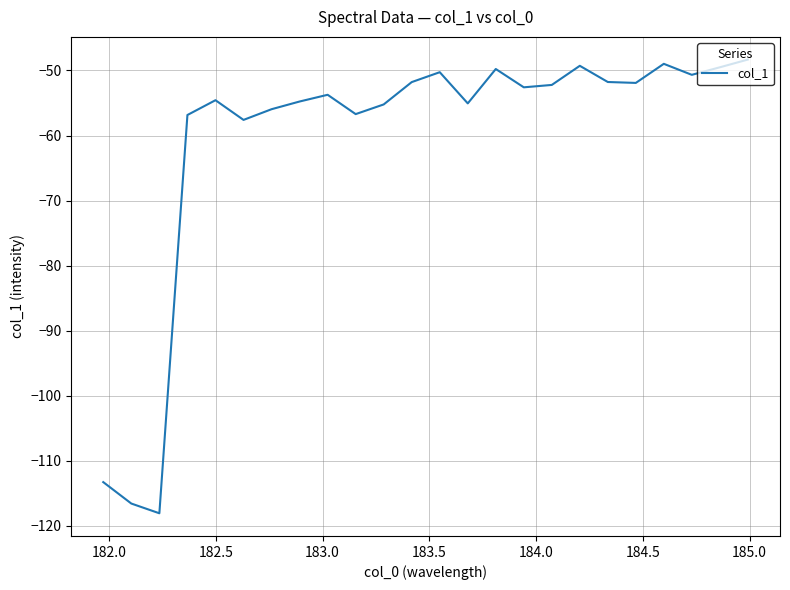

How many interior local peaks (higher than both neighbors) does the data have?

6